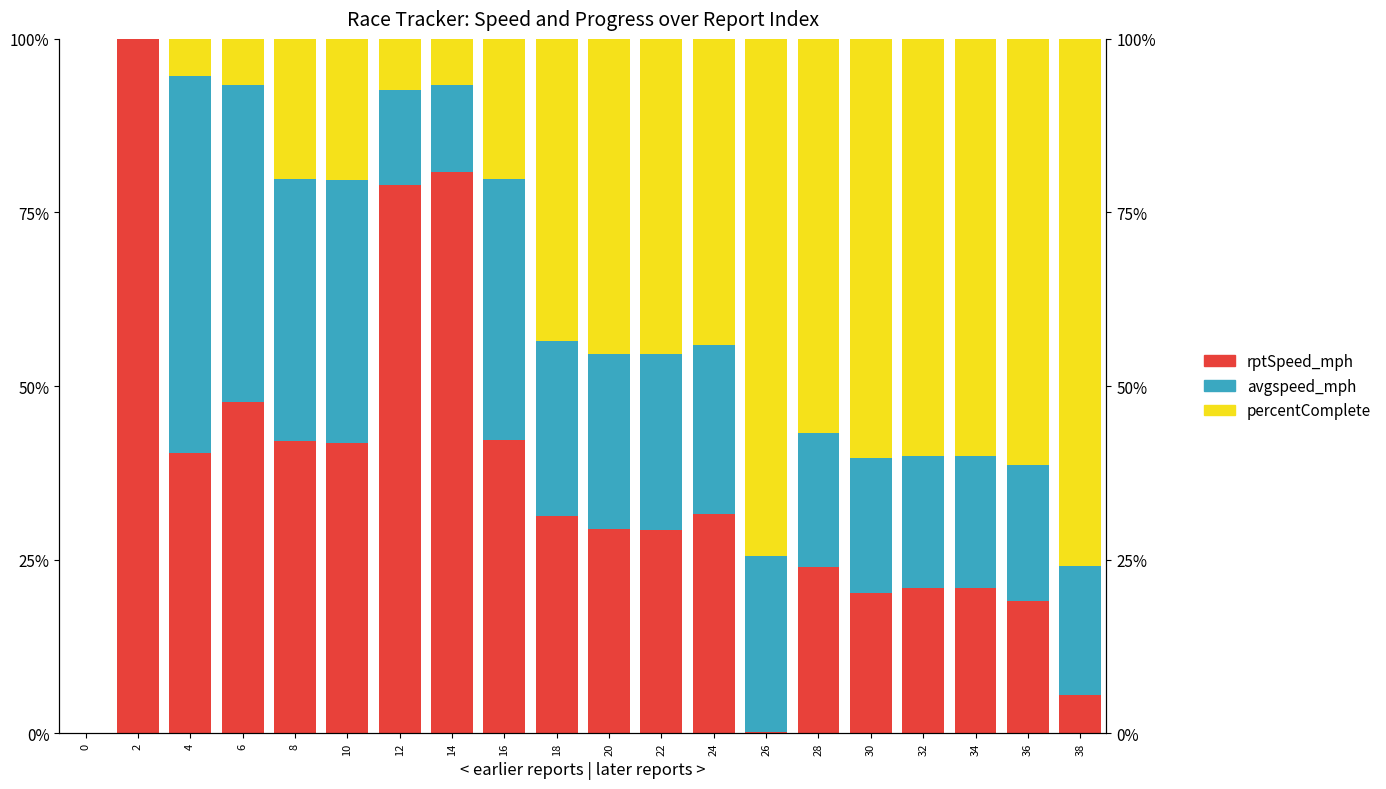

Rank the series by their maximum value, from lowest to highest.

avgspeed_mph, percentComplete, rptSpeed_mph